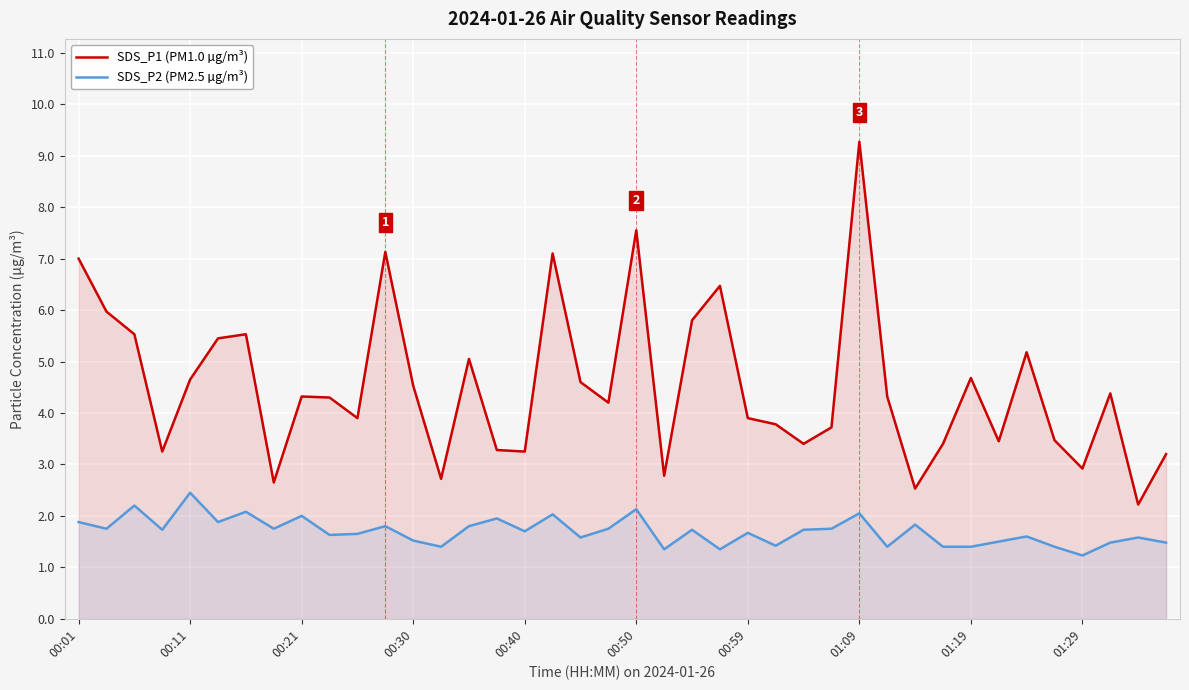

What are all the series names shown in the legend?

SDS_P1 (PM1.0 µg/m³), SDS_P2 (PM2.5 µg/m³)